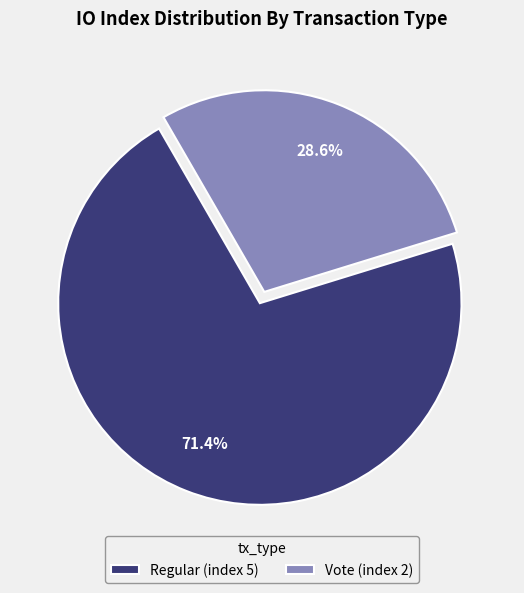

How many slices are in this pie chart?

2